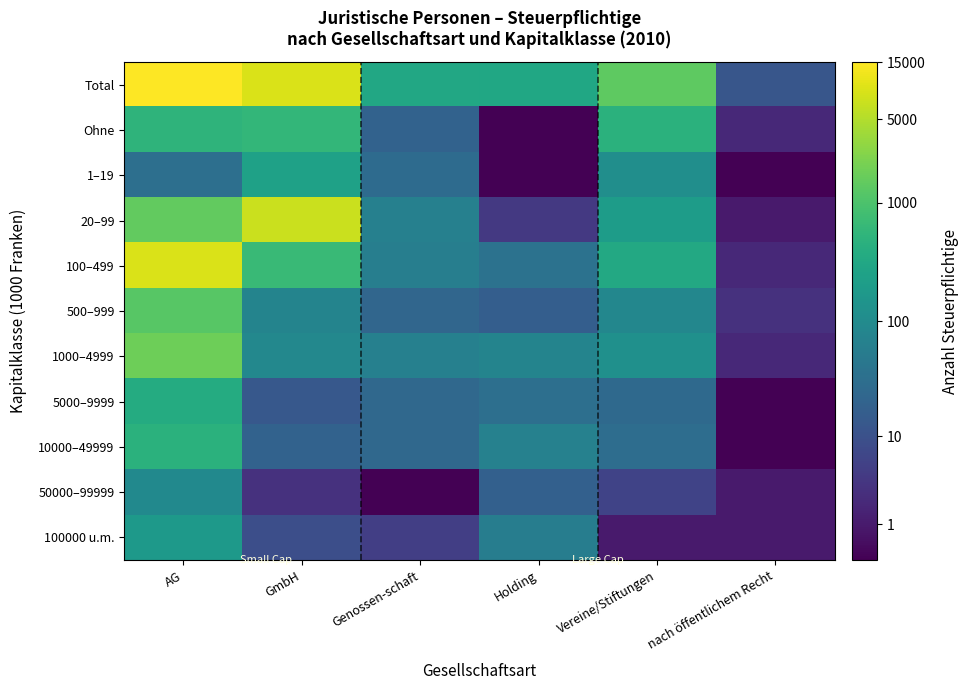

Reading left to right, what are all the values shown in this chart?

Total: AG=9.6	GmbH=9.1	Genossen-schaft=5.8	Holding=5.7	Vereine/Stiftungen=7.2	nach öffentlichem Recht=2.6
Ohne: AG=6.2	GmbH=6.4	Genossen-schaft=3.0	Holding=0.0	Vereine/Stiftungen=6.2	nach öffentlichem Recht=1.1
1–19: AG=3.5	GmbH=5.5	Genossen-schaft=3.4	Holding=0.0	Vereine/Stiftungen=4.8	nach öffentlichem Recht=0.0
20–99: AG=7.3	GmbH=8.9	Genossen-schaft=4.2	Holding=1.6	Vereine/Stiftungen=5.3	nach öffentlichem Recht=0.7
100–499: AG=9.1	GmbH=6.5	Genossen-schaft=4.1	Holding=3.6	Vereine/Stiftungen=5.8	nach öffentlichem Recht=1.1
500–999: AG=7.1	GmbH=4.3	Genossen-schaft=3.2	Holding=2.9	Vereine/Stiftungen=4.5	nach öffentlichem Recht=1.4
1000–4999: AG=7.5	GmbH=4.5	Genossen-schaft=4.2	Holding=4.4	Vereine/Stiftungen=4.8	nach öffentlichem Recht=1.1
5000–9999: AG=5.9	GmbH=2.6	Genossen-schaft=3.3	Holding=3.5	Vereine/Stiftungen=3.3	nach öffentlichem Recht=0.0
10000–49999: AG=6.2	GmbH=3.0	Genossen-schaft=3.3	Holding=4.2	Vereine/Stiftungen=3.4	nach öffentlichem Recht=0.0
50000–99999: AG=4.6	GmbH=1.4	Genossen-schaft=0.0	Holding=2.9	Vereine/Stiftungen=1.9	nach öffentlichem Recht=0.7
100000 u.m.: AG=5.2	GmbH=2.3	Genossen-schaft=1.8	Holding=4.1	Vereine/Stiftungen=0.7	nach öffentlichem Recht=0.7